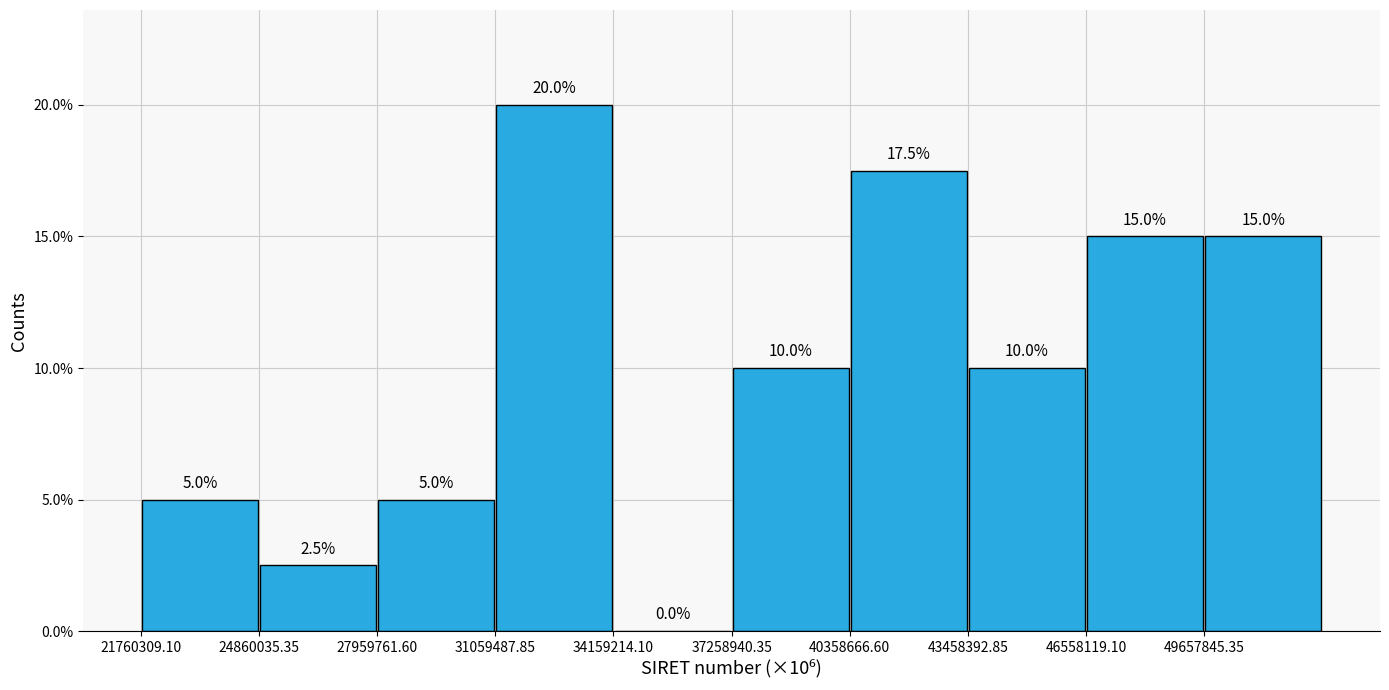

Which range on the x-axis has the tallest bar?

31000000 to 34000000